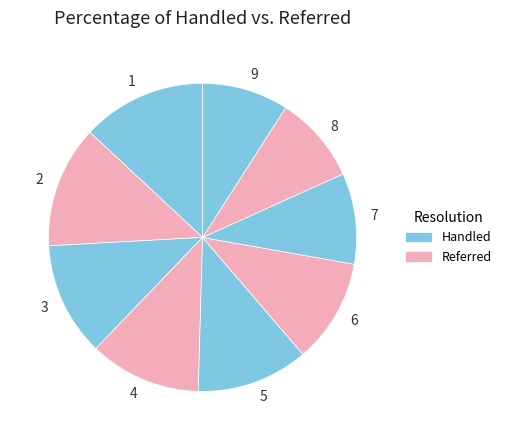

How many slices are in this pie chart?

9